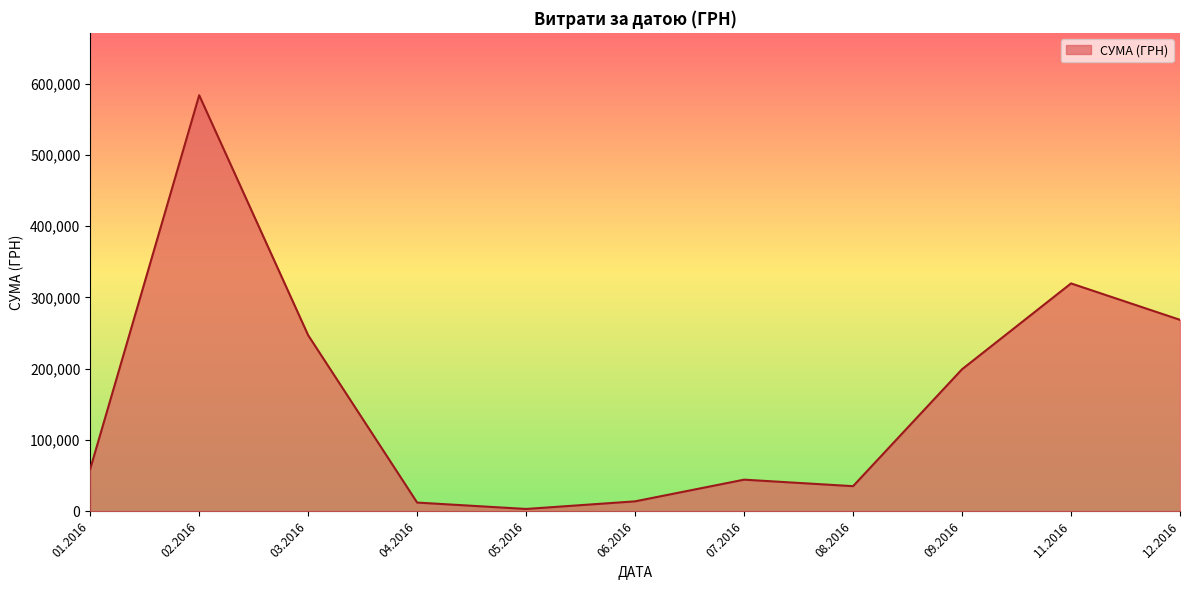

Is it true that the value at 12.2016 is 443505.2?

False